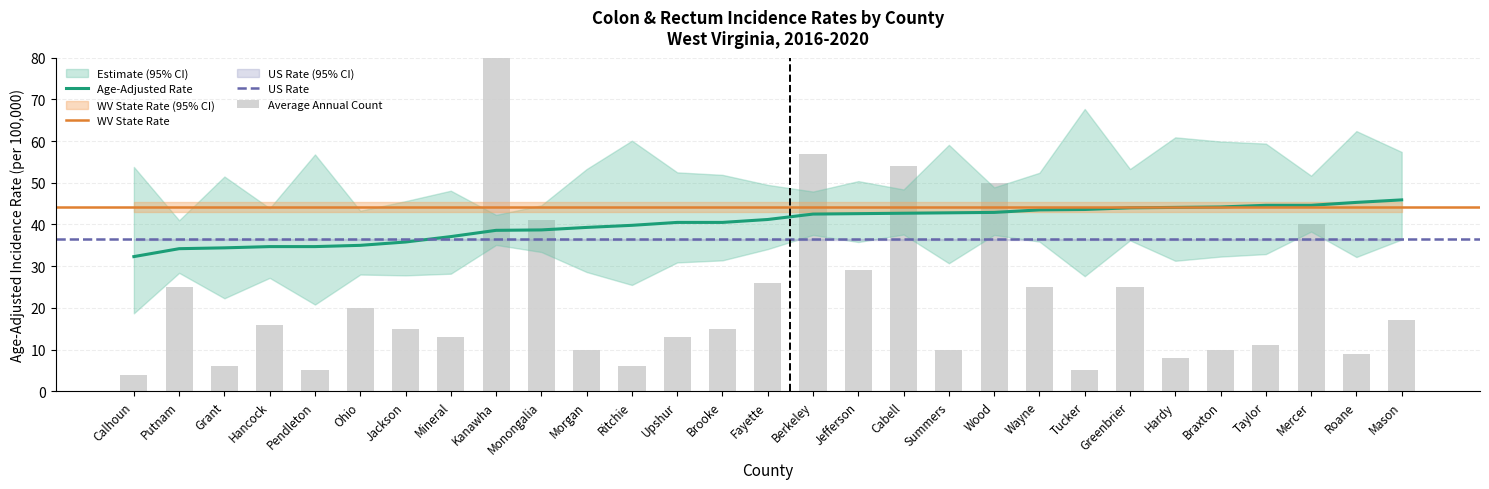

What is the approximate value of Age-Adjusted Rate at Wood?

42.9